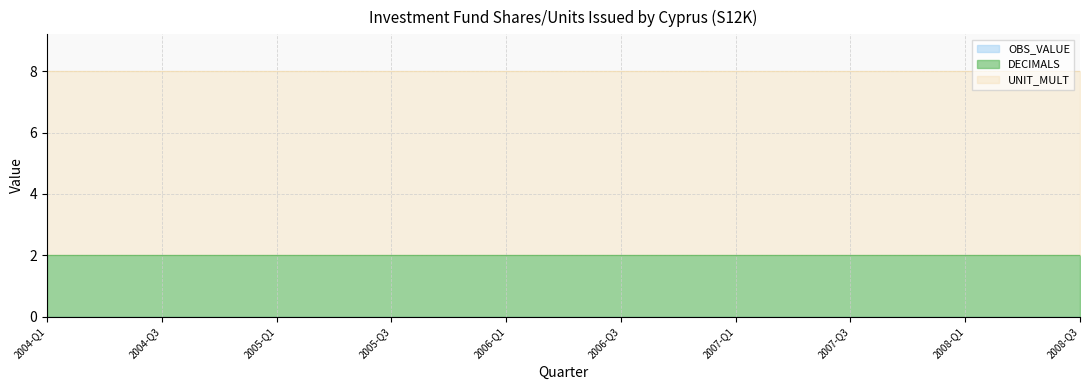

The OBS_VALUE series shows 0 at 2008-Q3. True or false?

True